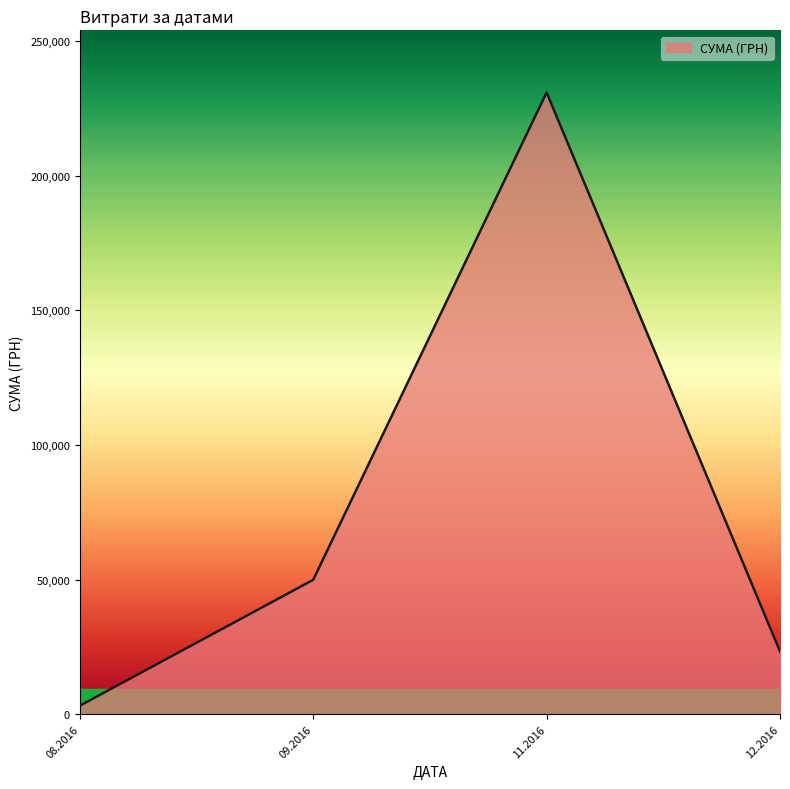

Where is the first local maximum?

11.2016